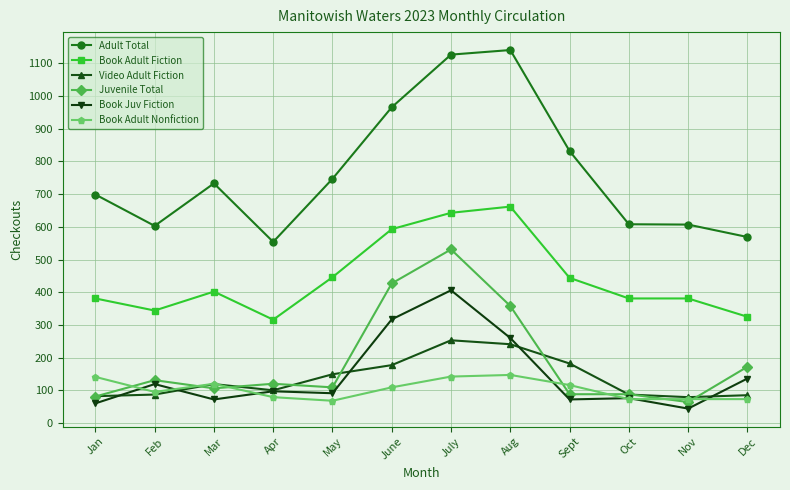

True or false: Book Adult Fiction and Video Adult Fiction cross at least once.

False